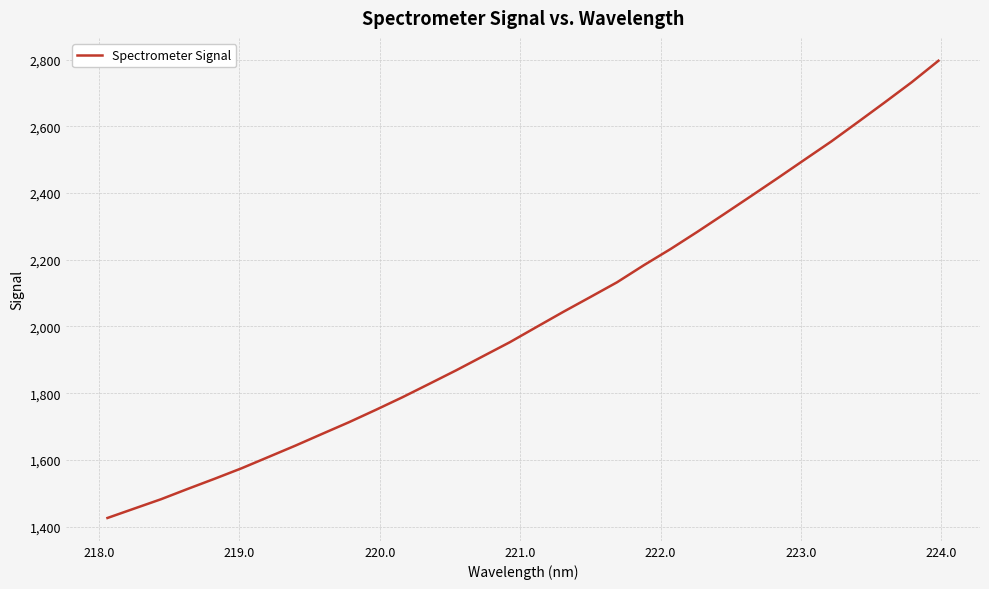

What is the greatest value displayed?

2796.4